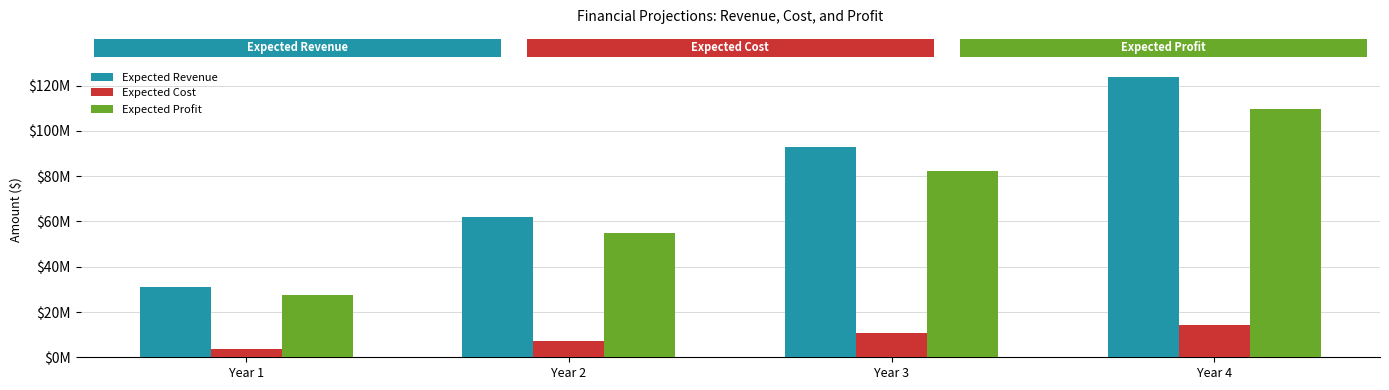

The Expected Revenue series shows 28757912.6 at Year 2. True or false?

False